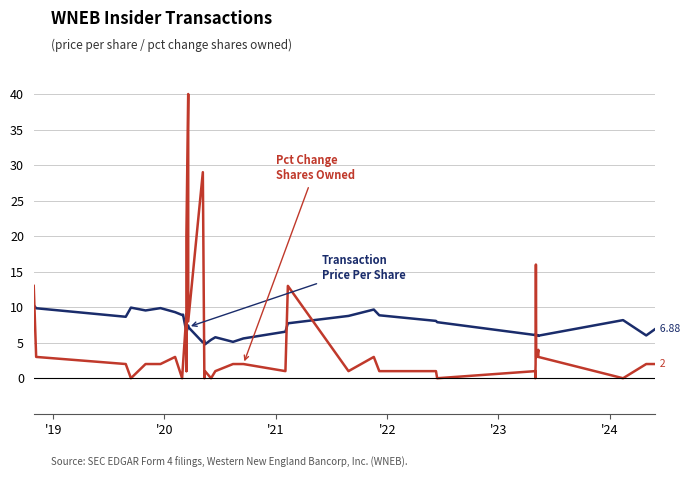

List the series in order of their peak value, highest first.

Pct Change Shares Owned, Transaction Price Per Share